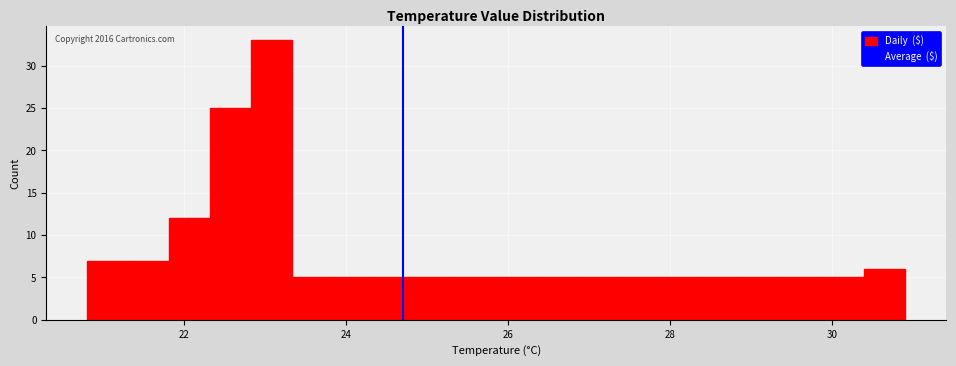

Read against the x-axis, roughly where is the centre of the tallest bar?

23.0